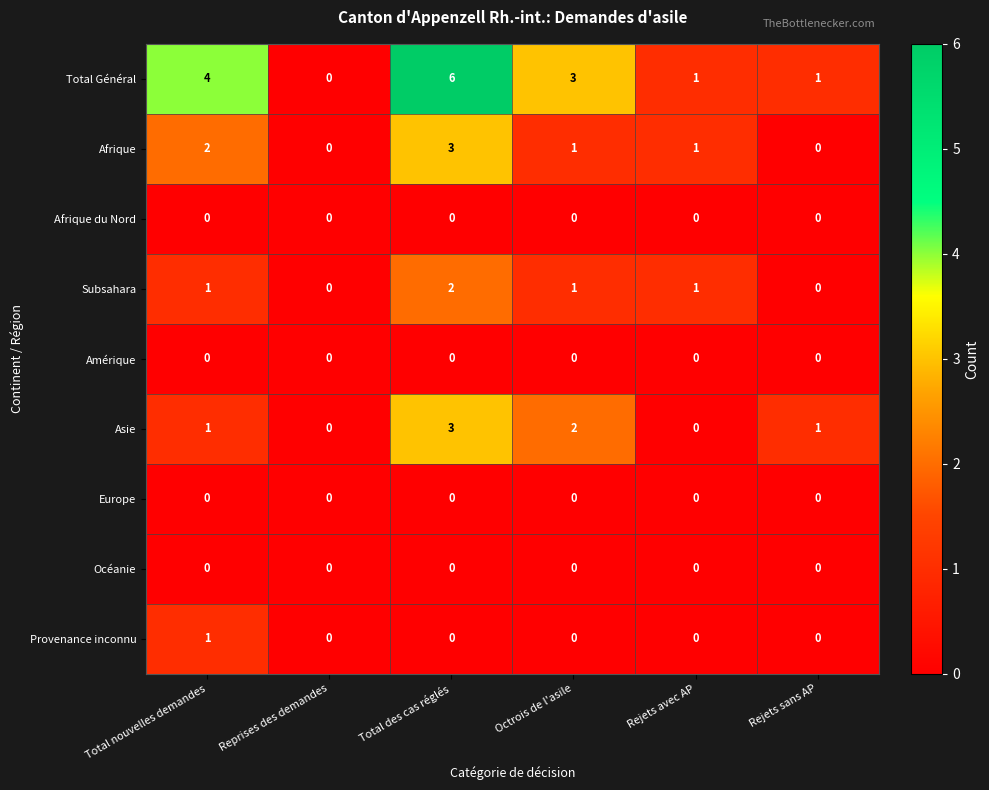

The Total Général series shows 7 at Total nouvelles demandes. True or false?

False